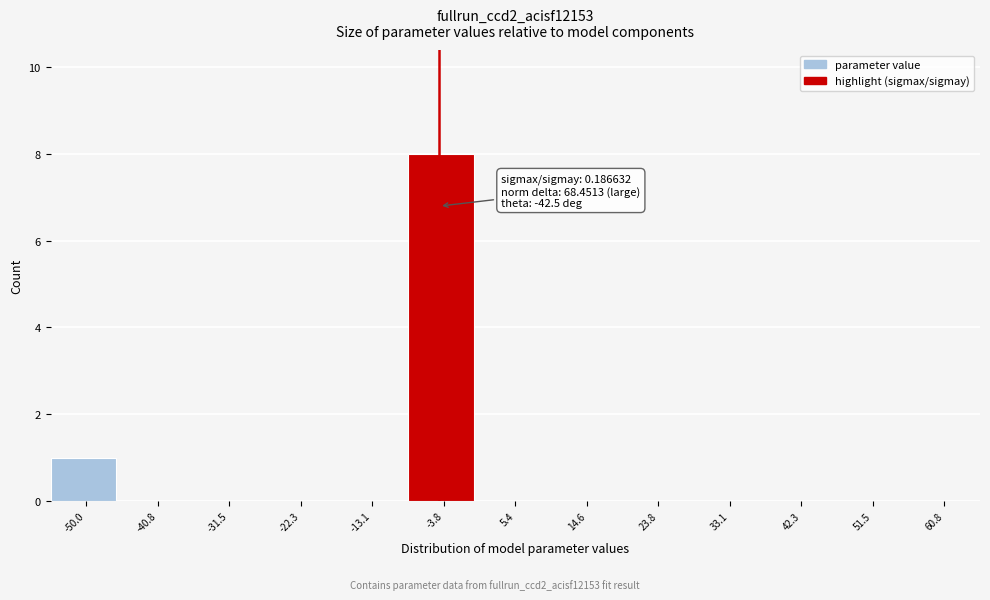

Reading right to left, list all the values displayed in this chart.

60.8=0	51.5=0	42.3=0	33.1=0	23.8=0	14.6=0	5.4=0	-3.8=8	-13.1=0	-22.3=0	-31.5=0	-40.8=0	-50.0=1